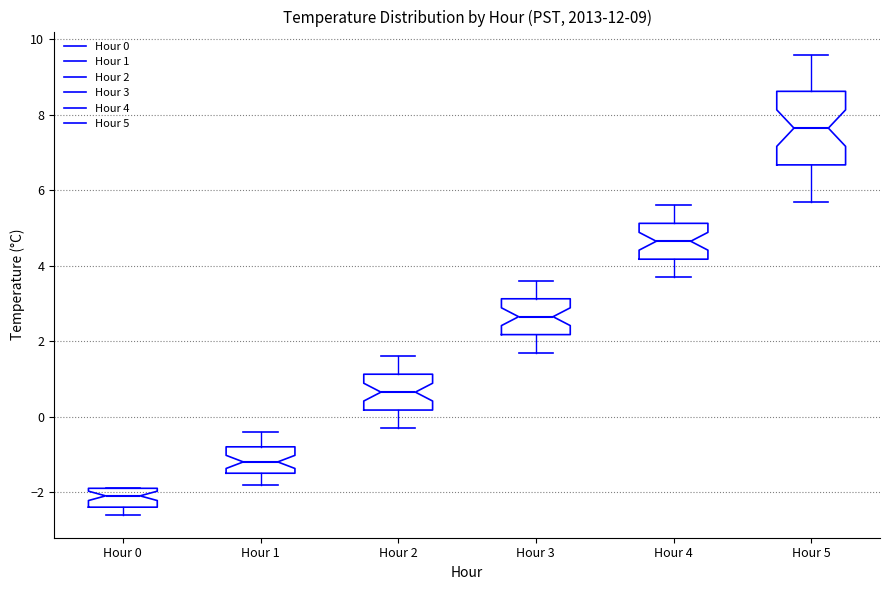

Comparing the boxes themselves (not the whiskers), which one is the tallest?

Hour 5